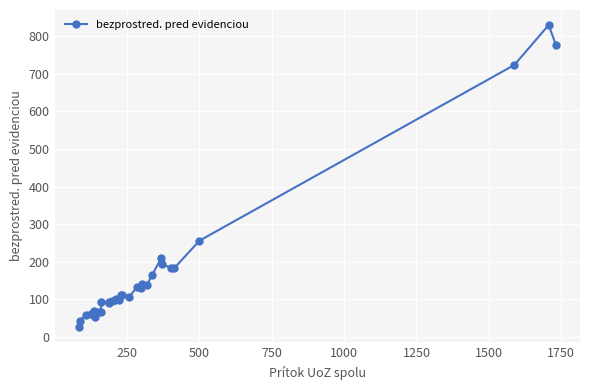

What is the value of the 8th point from the left?

67